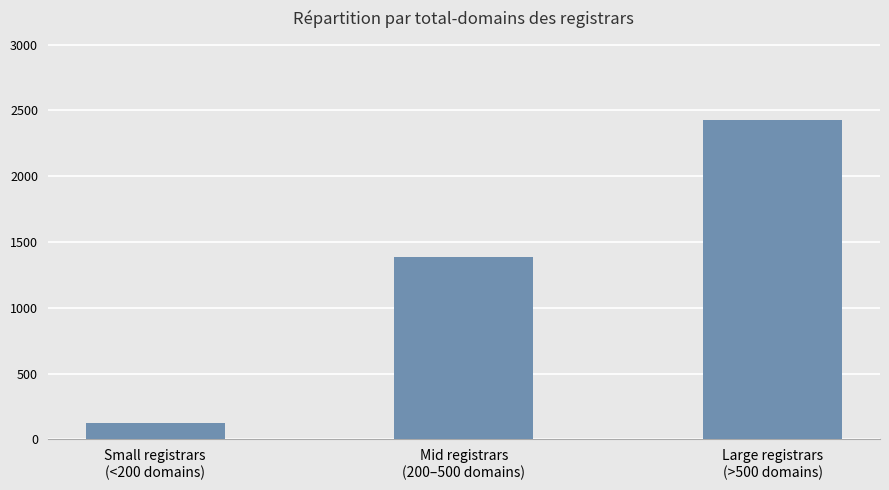

What position from the right is Small registrars
(<200 domains)?

3